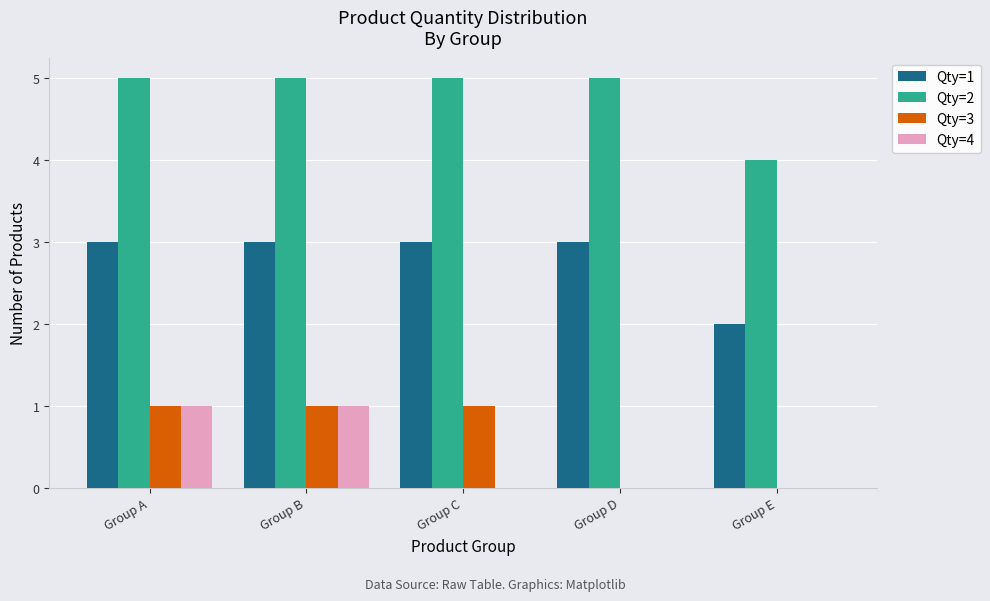

Reading right to left, transcribe all the data shown in this chart.

Qty=1: 2	3	3	3	3
Qty=2: 4	5	5	5	5
Qty=3: 0	0	1	1	1
Qty=4: 0	0	0	1	1